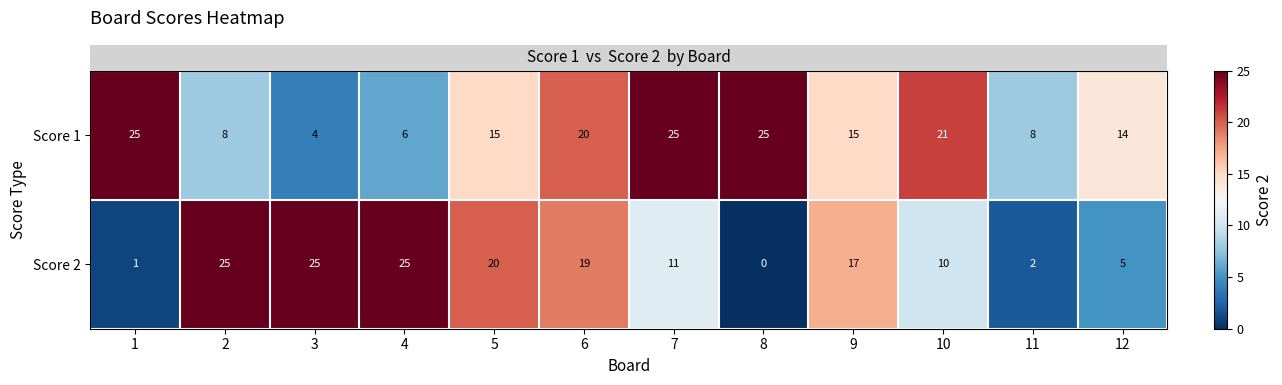

Where is Score 1 nearest to the value 14?

12